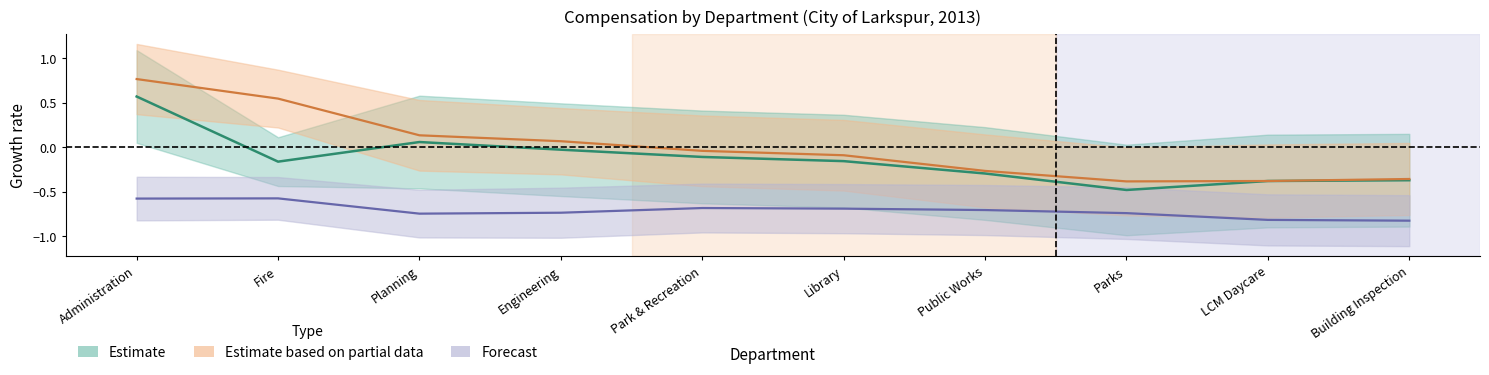

What is the value of the TotalWages point at the 3rd from the left?

0.1